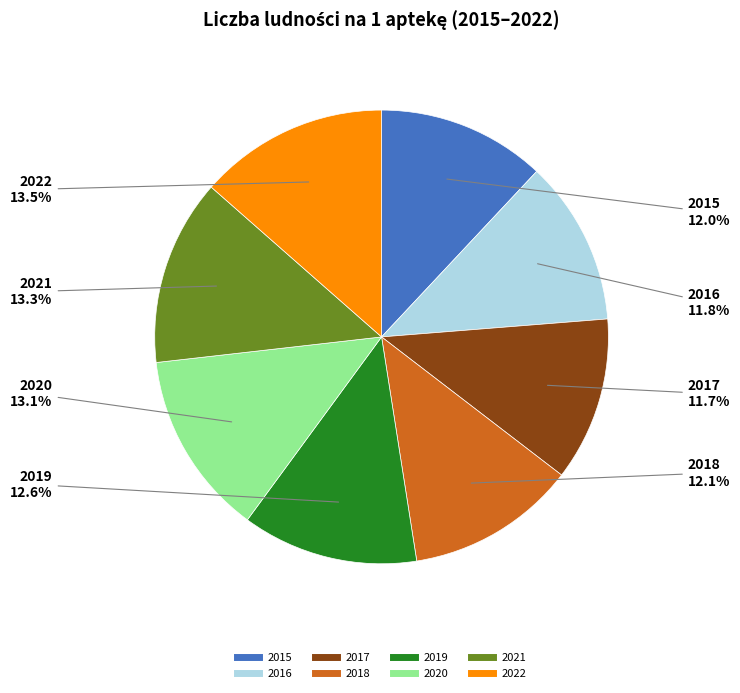

How many segments does this pie chart have?

8